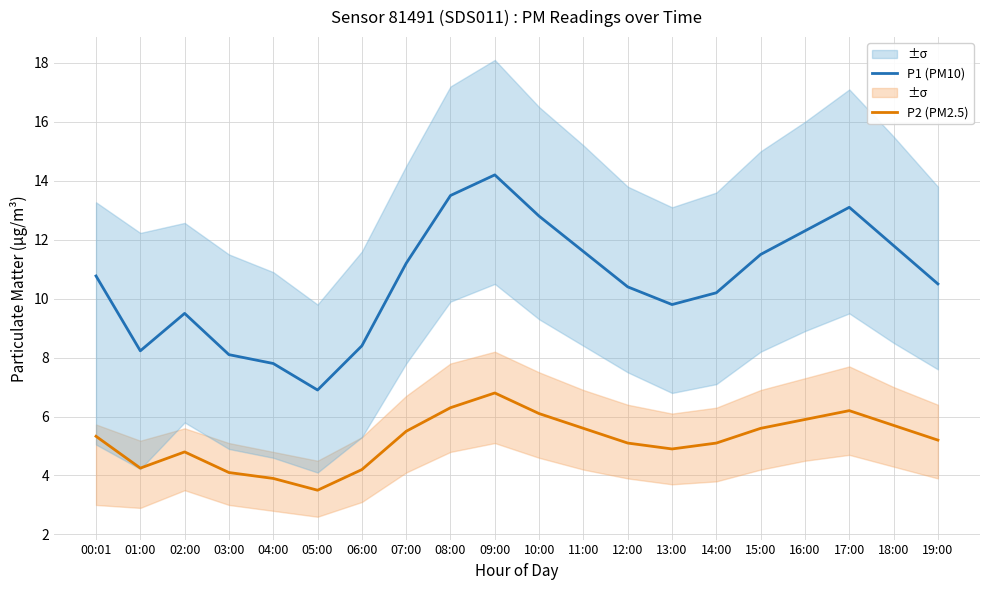

How many interior local valleys does the P1 (PM10) series have?

3